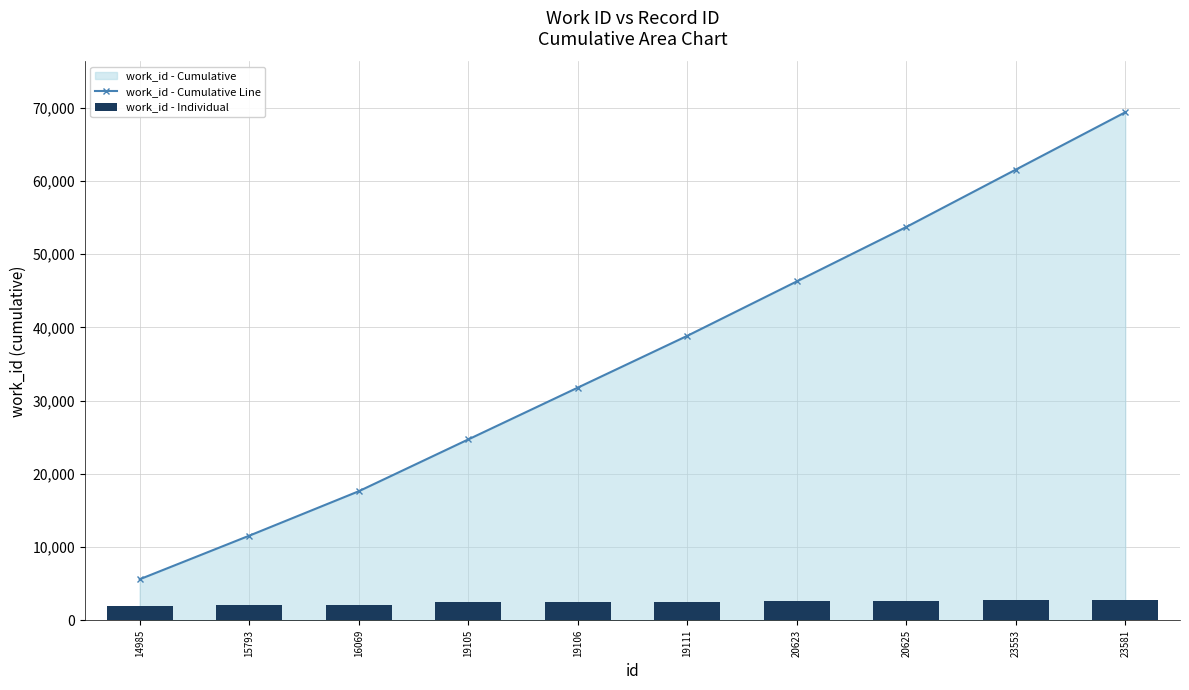

Rank the series by their average value, from lowest to highest.

work_id - Individual, work_id - Cumulative Line